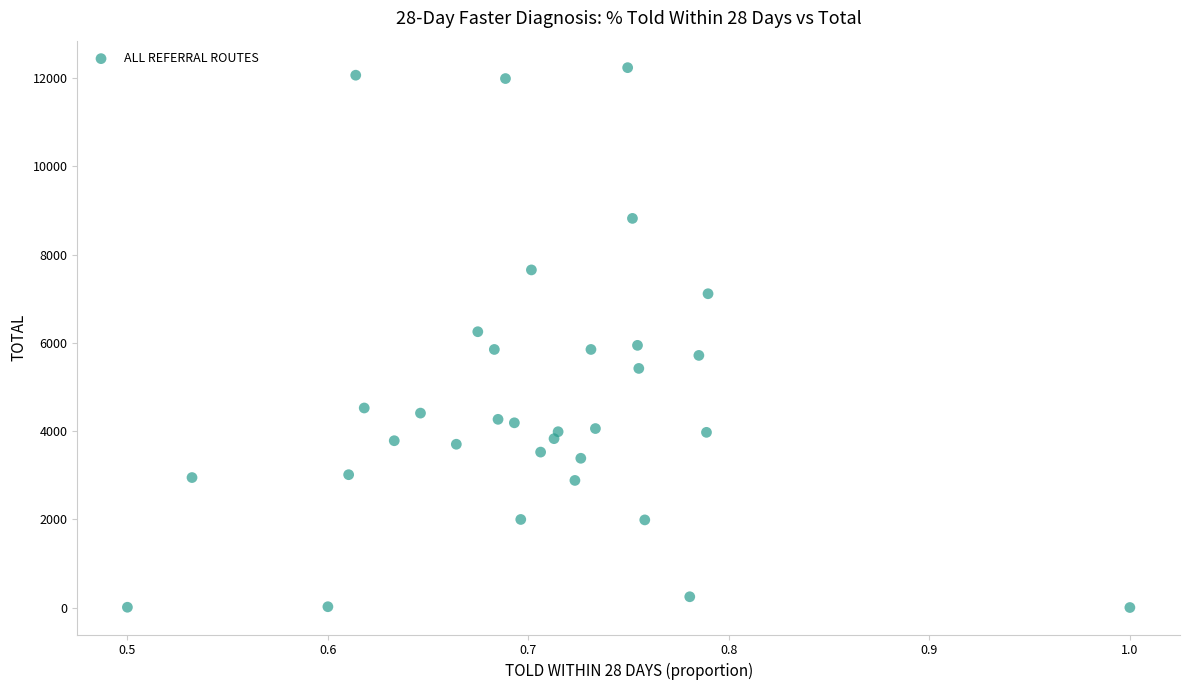

What is the range of Y values (max minus min)?

12238